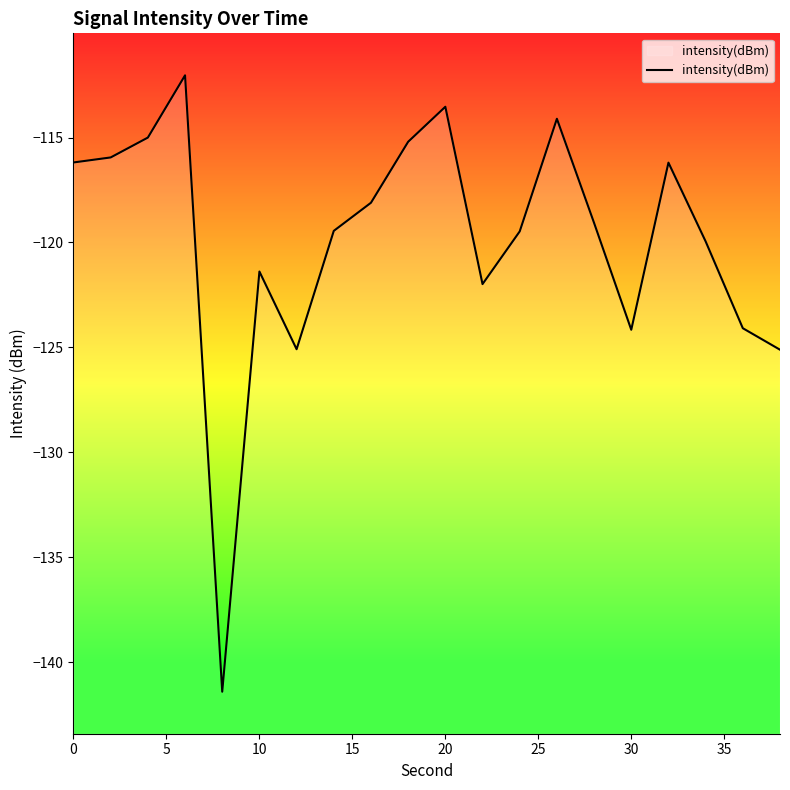

How many interior local peaks (higher than both neighbors) does the data have?

5